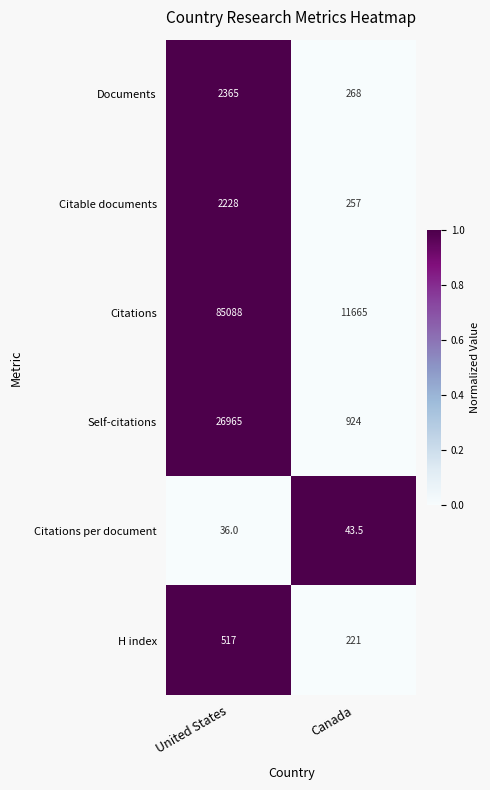

Rank the series at United States from lowest to highest value.

Citations per document, H index, Citable documents, Documents, Self-citations, Citations